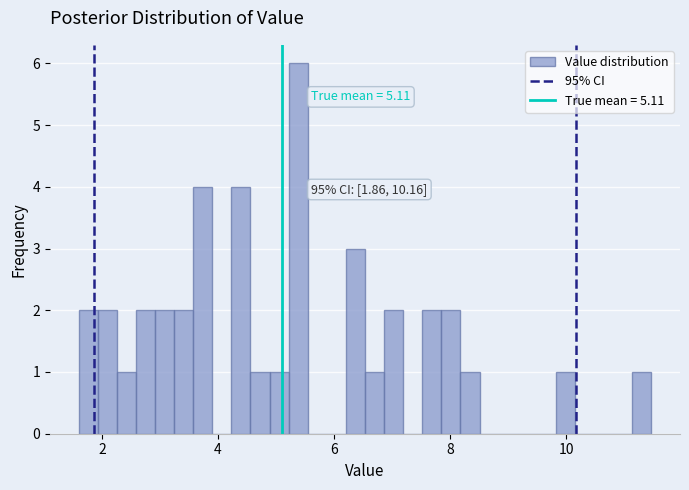

Around what value on the x-axis is the tallest bar? Give the approximate position of its centre, as read against the axis.

5.4